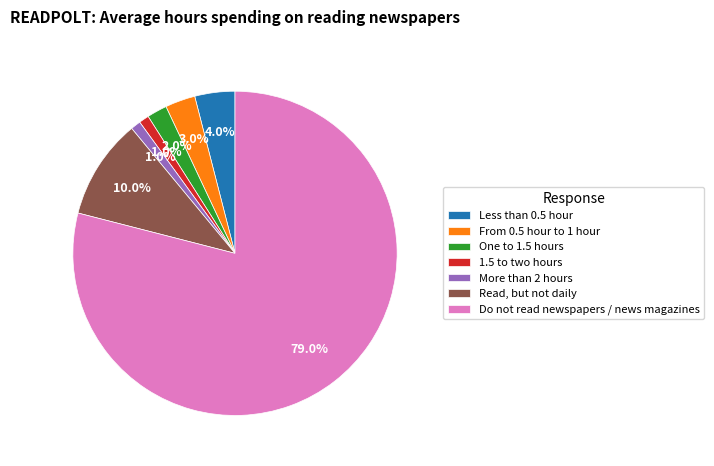

To the nearest percent, what is the combined percentage of 1.5 to two hours and Less than 0.5 hour?

5%